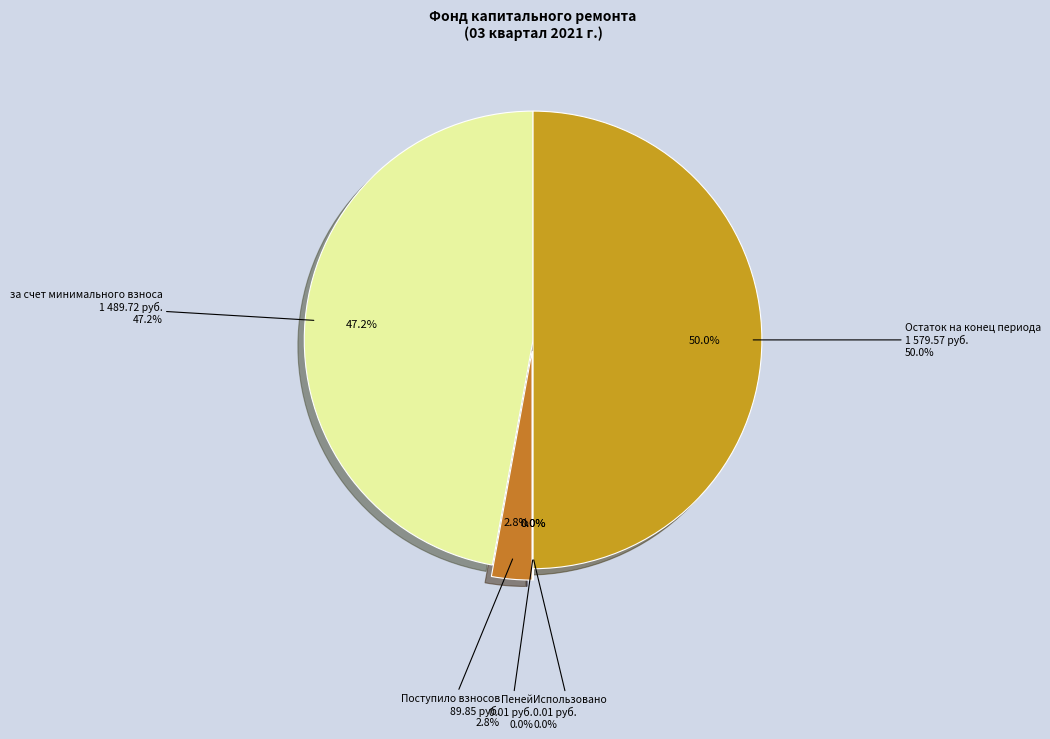

Which category has the smallest portion of the pie?

Пеней